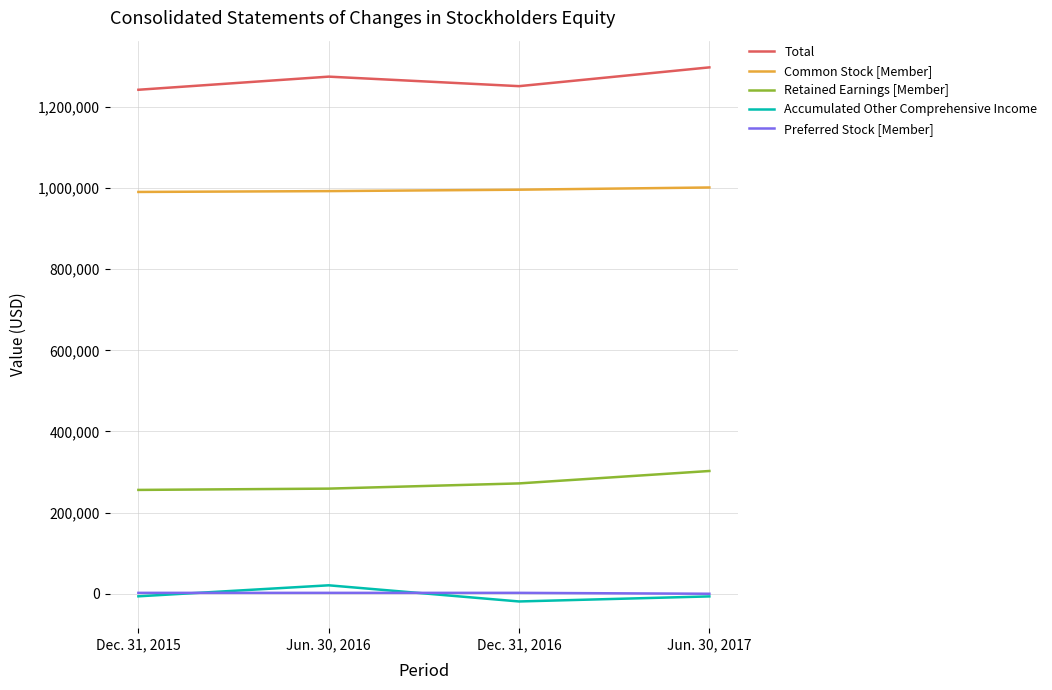

True or false: Common Stock [Member] and Total cross at least once.

False